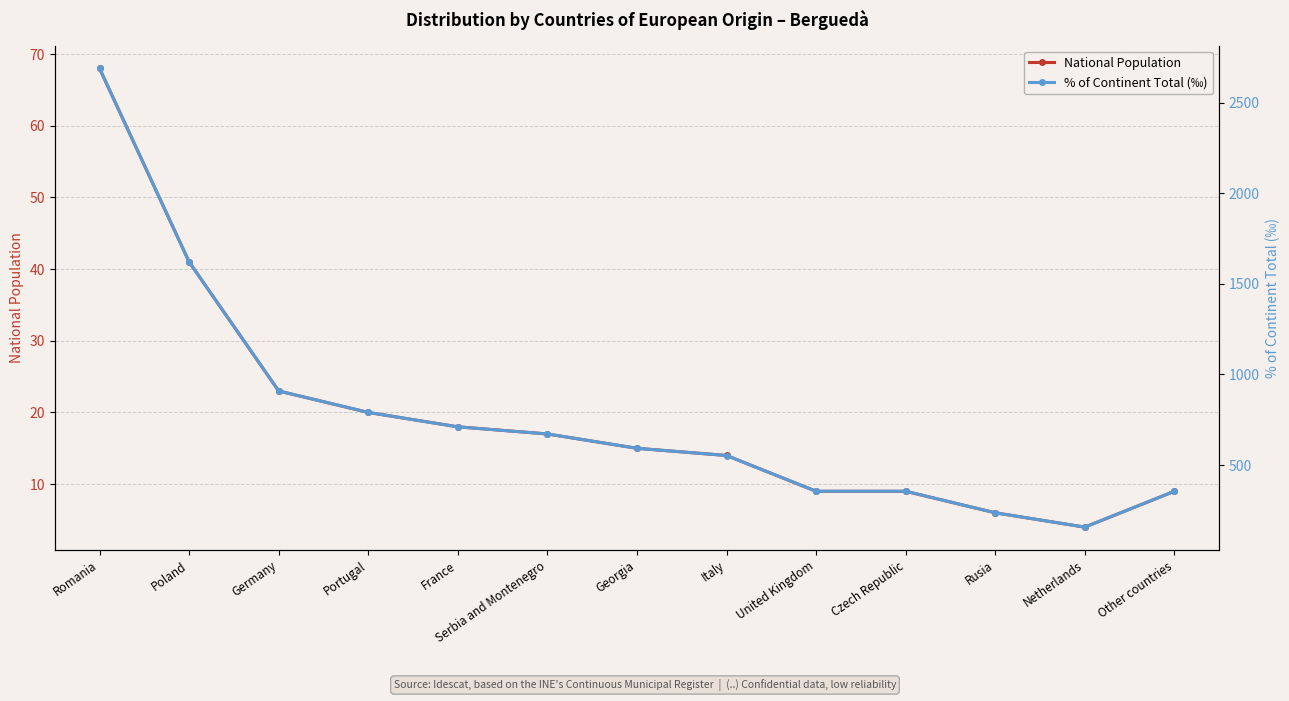

How many categories are shown in the chart?

13